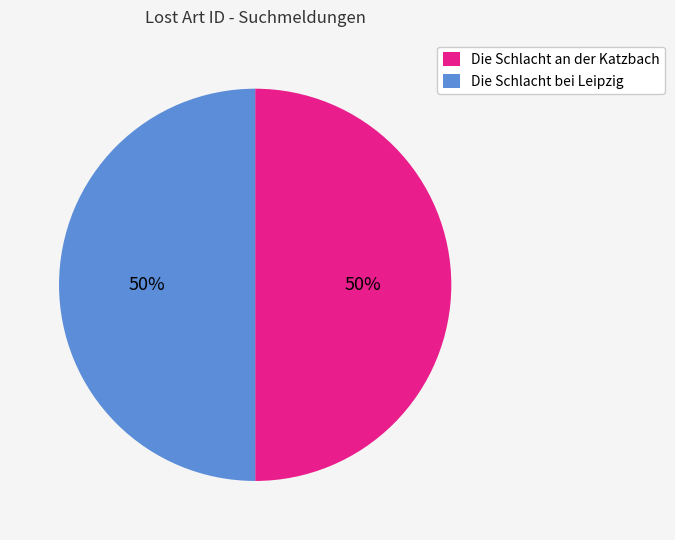

To the nearest percent, what portion does Die Schlacht bei Leipzig represent?

50%